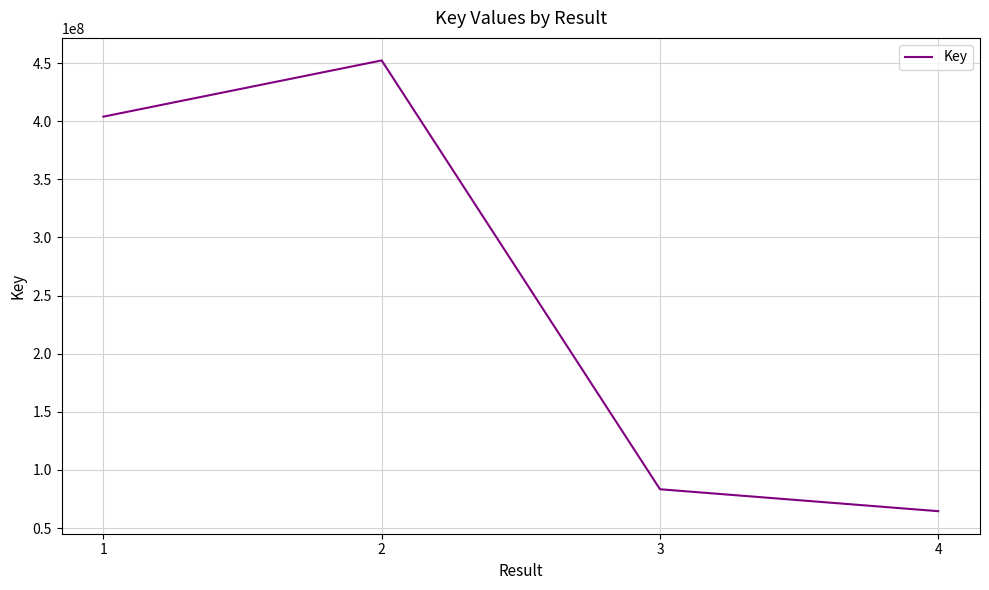

The value at 2 is 733922714. True or false?

False